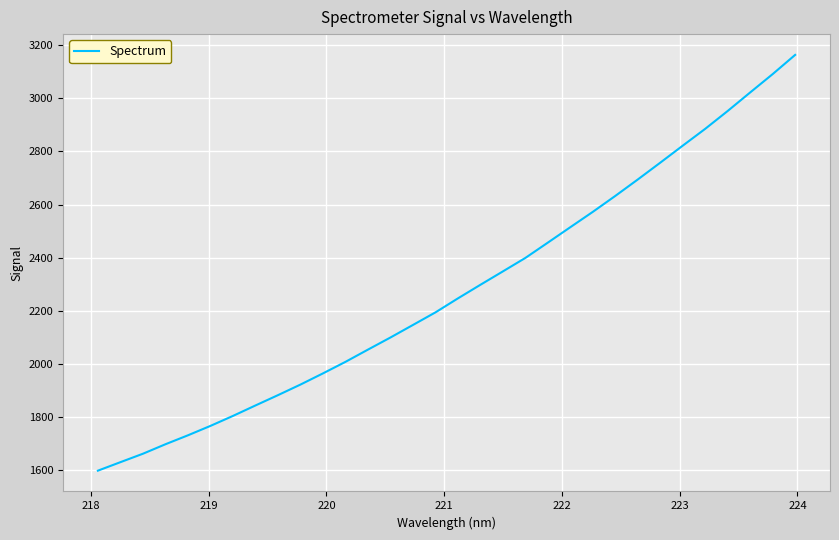

Does the chart have visible grid lines?

Yes